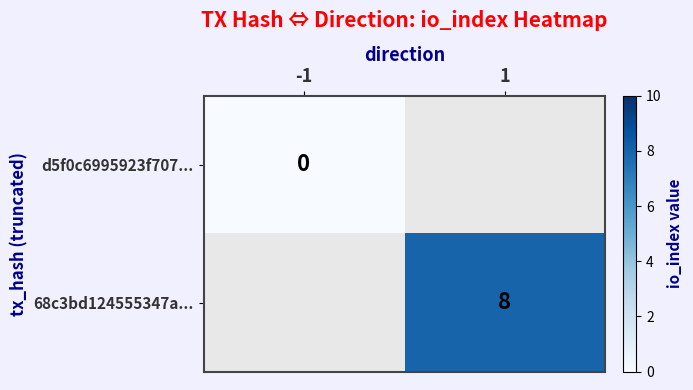

How many data points does each series have?

2